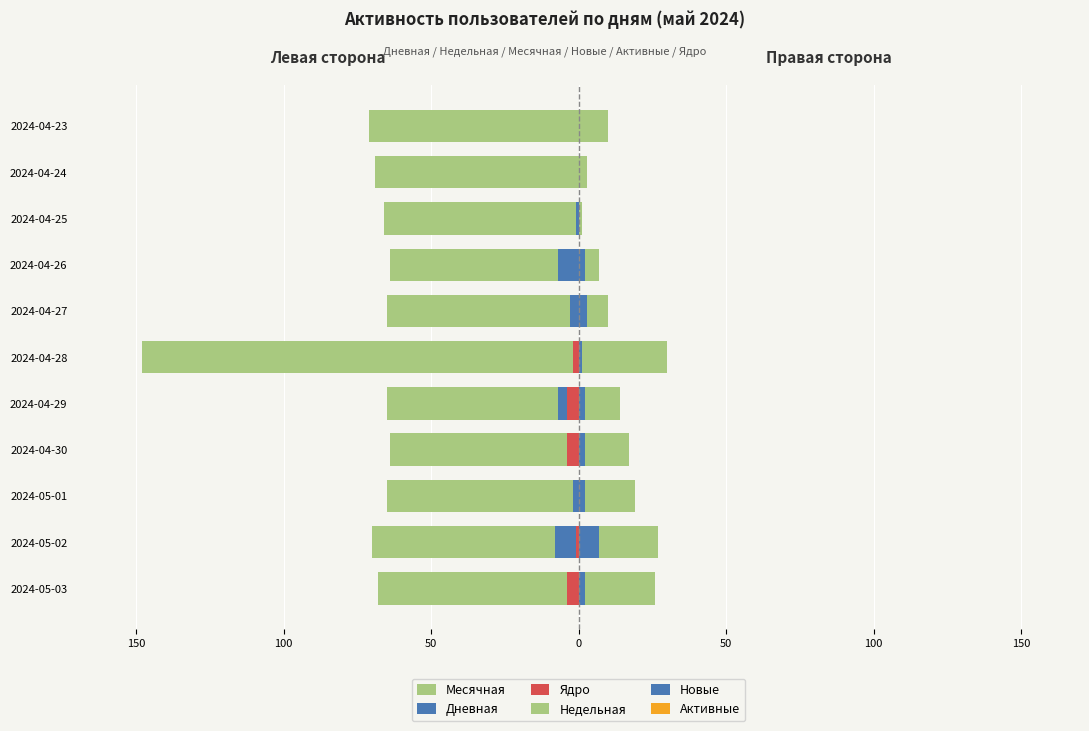

What is the value of the Недельная bar at the 9th from the left?

1.0